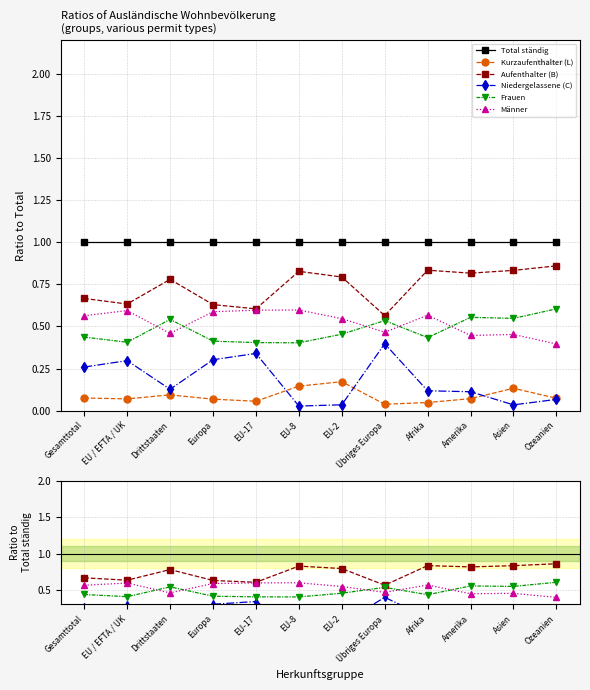

Count the number of data series in this chart.

6